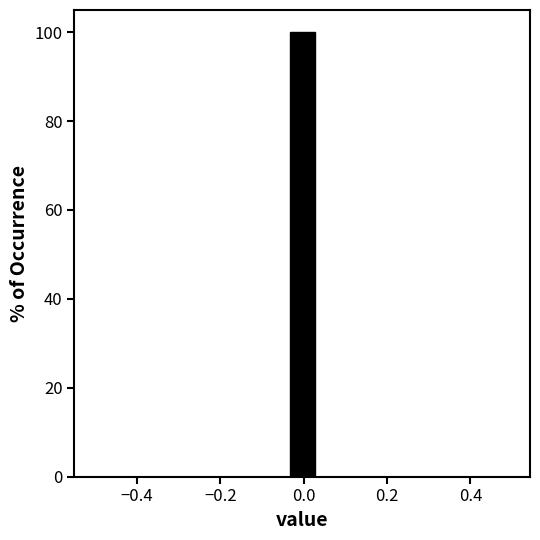

Read against the x-axis, roughly where is the centre of the tallest bar?

0.00